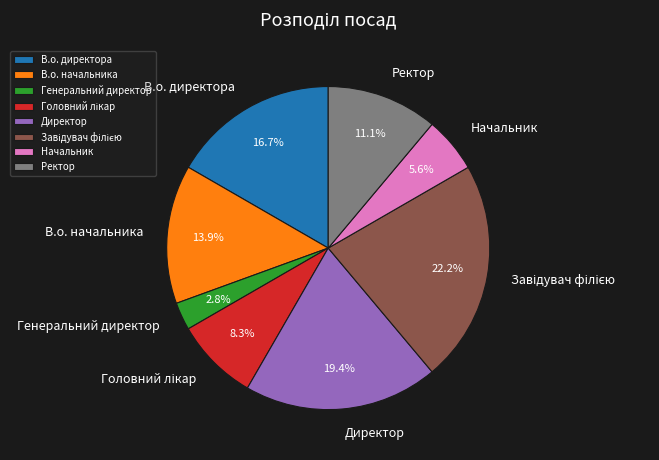

Between Директор and Начальник, which is larger?

Директор